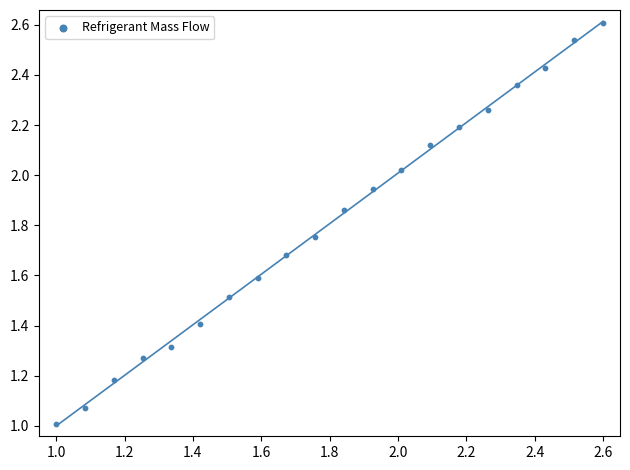

What is the range of Y values (max minus min)?

1.6